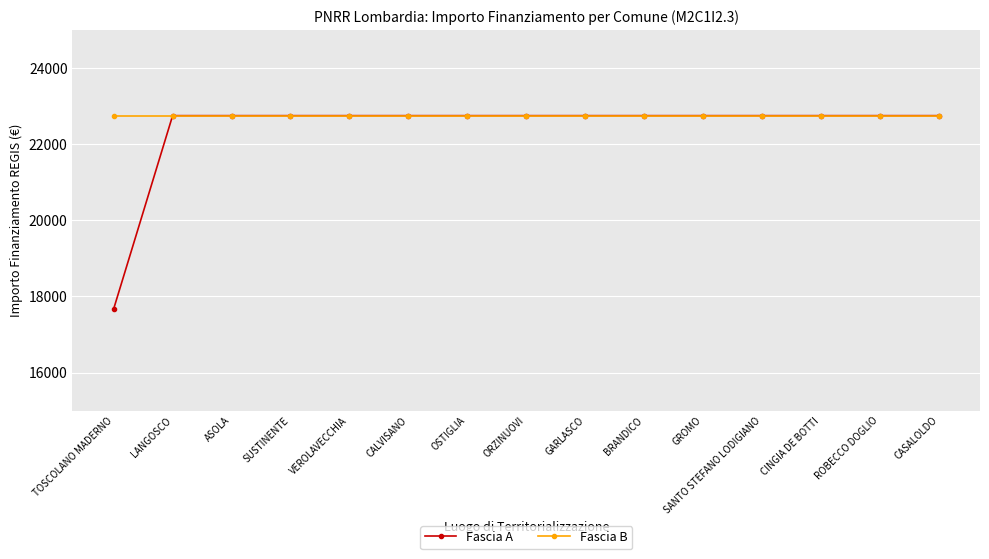

What value does the Fascia B series have at SANTO STEFANO LODIGIANO?

22750.0